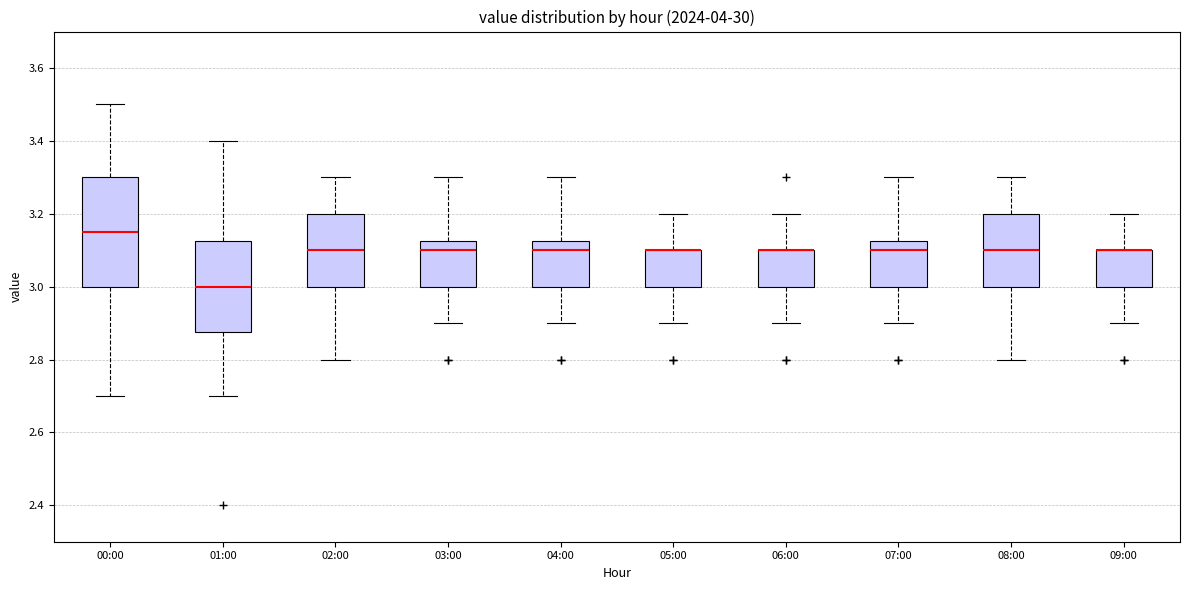

Reading left to right, transcribe this box plot: for each box, give where its median line is, the range the box spans, and where its two whiskers end, as read against the y-axis. The values are not printed on the chart, so give them approximately, as read against the axis.

00:00: median 3.16, box 3.00 to 3.30, whiskers 2.70 to 3.50
01:00: median 3.00, box 2.88 to 3.12, whiskers 2.70 to 3.40
02:00: median 3.10, box 3.00 to 3.20, whiskers 2.80 to 3.30
03:00: median 3.10, box 3.00 to 3.12, whiskers 2.90 to 3.30
04:00: median 3.10, box 3.00 to 3.12, whiskers 2.90 to 3.30
05:00: median 3.10 (drawn on the box's upper edge), box 3.00 to 3.10, whiskers 2.90 to 3.20
06:00: median 3.10 (drawn on the box's upper edge), box 3.00 to 3.10, whiskers 2.90 to 3.20
07:00: median 3.10, box 3.00 to 3.12, whiskers 2.90 to 3.30
08:00: median 3.10, box 3.00 to 3.20, whiskers 2.80 to 3.30
09:00: median 3.10 (drawn on the box's upper edge), box 3.00 to 3.10, whiskers 2.90 to 3.20